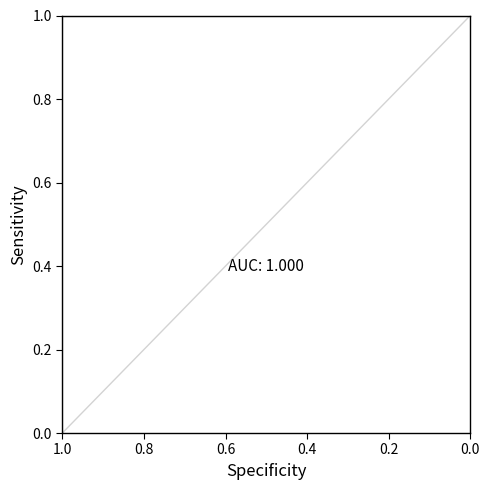

True or false: the data has more than 0 interior local peaks.

False